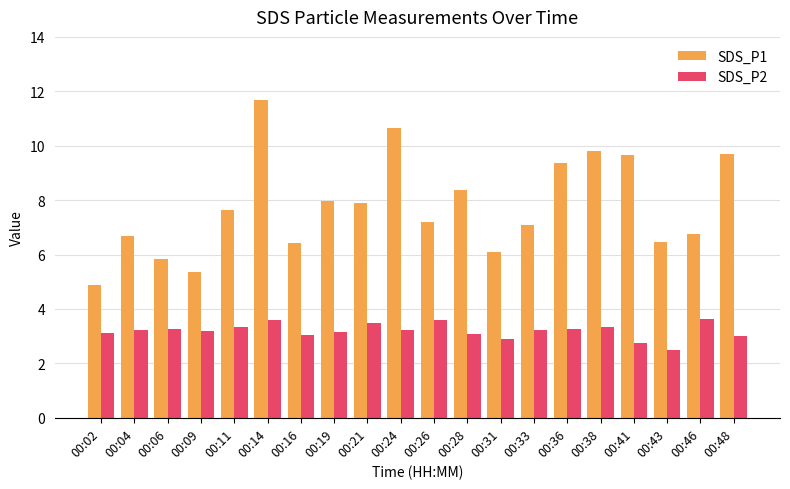

Which series has the largest range (max minus min)?

SDS_P1